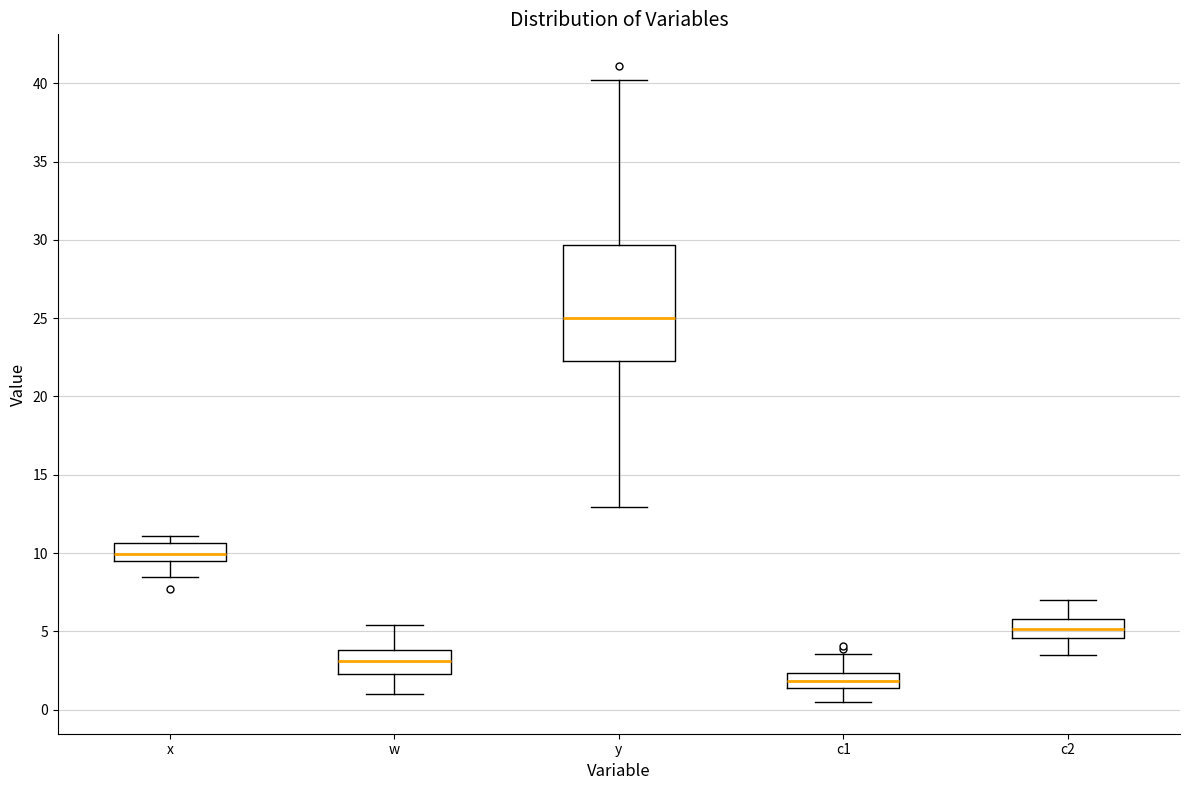

Comparing the boxes themselves (not the whiskers), which one is the tallest?

y